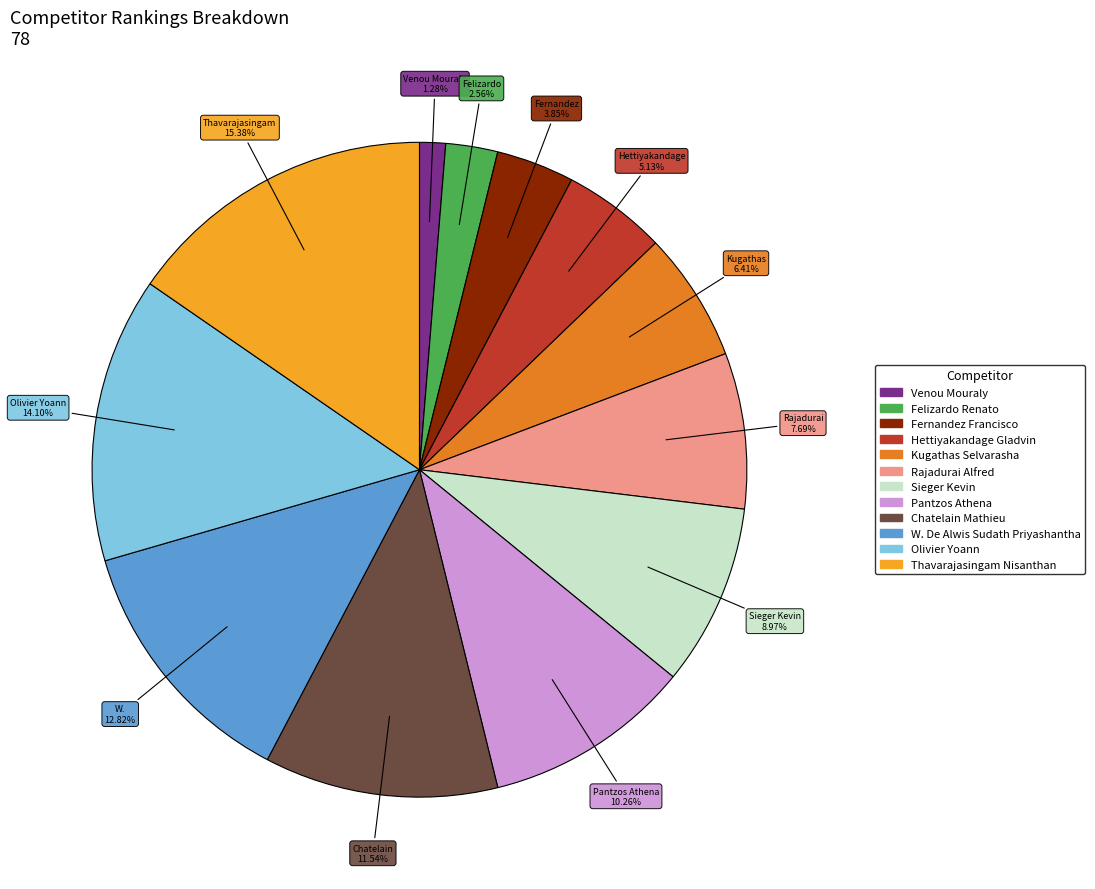

Combined, what portion of the pie is Felizardo Renato and Rajadurai Alfred?

10.3%